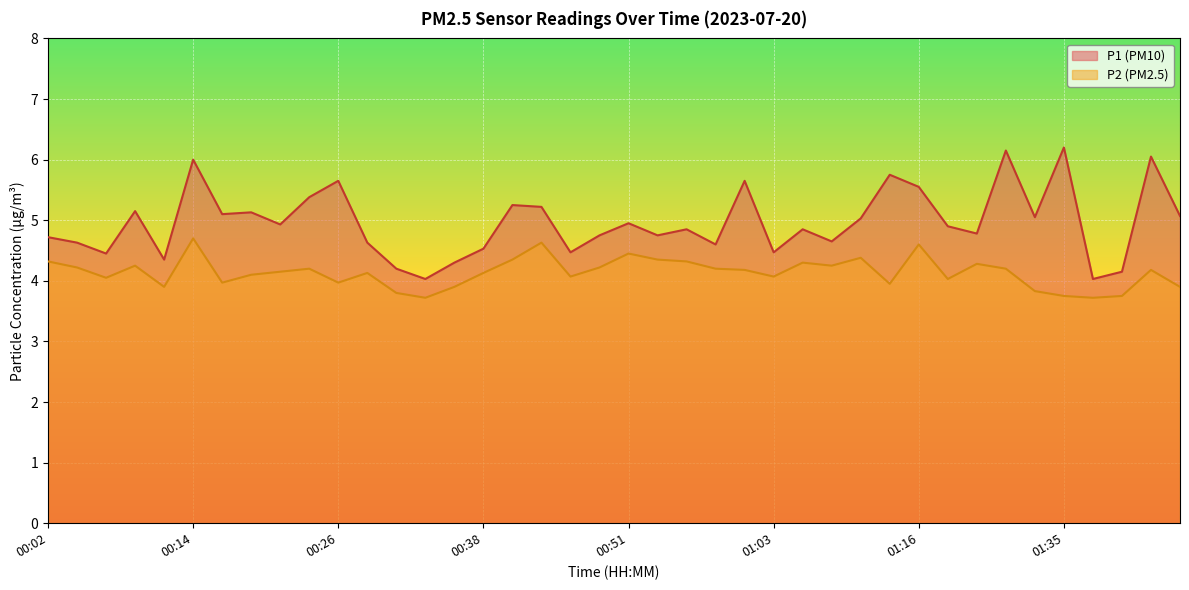

Reading right to left, list all the values displayed in this chart.

P1: 5.1	6.0	4.2	4.0	6.2	5.0	6.2	4.8	4.9	5.5	5.8	5.0	4.7	4.8	4.5	5.7	4.6	4.8	4.8	5.0	4.8	4.5	5.2	5.2	4.5	4.3	4.0	4.2	4.6	5.7	5.4	4.9	5.1	5.1	6.0	4.3	5.2	4.5	4.6	4.7
P2: 3.9	4.2	3.8	3.7	3.8	3.8	4.2	4.3	4.0	4.6	4.0	4.4	4.2	4.3	4.1	4.2	4.2	4.3	4.3	4.5	4.2	4.1	4.6	4.3	4.1	3.9	3.7	3.8	4.1	4.0	4.2	4.2	4.1	4.0	4.7	3.9	4.2	4.0	4.2	4.3